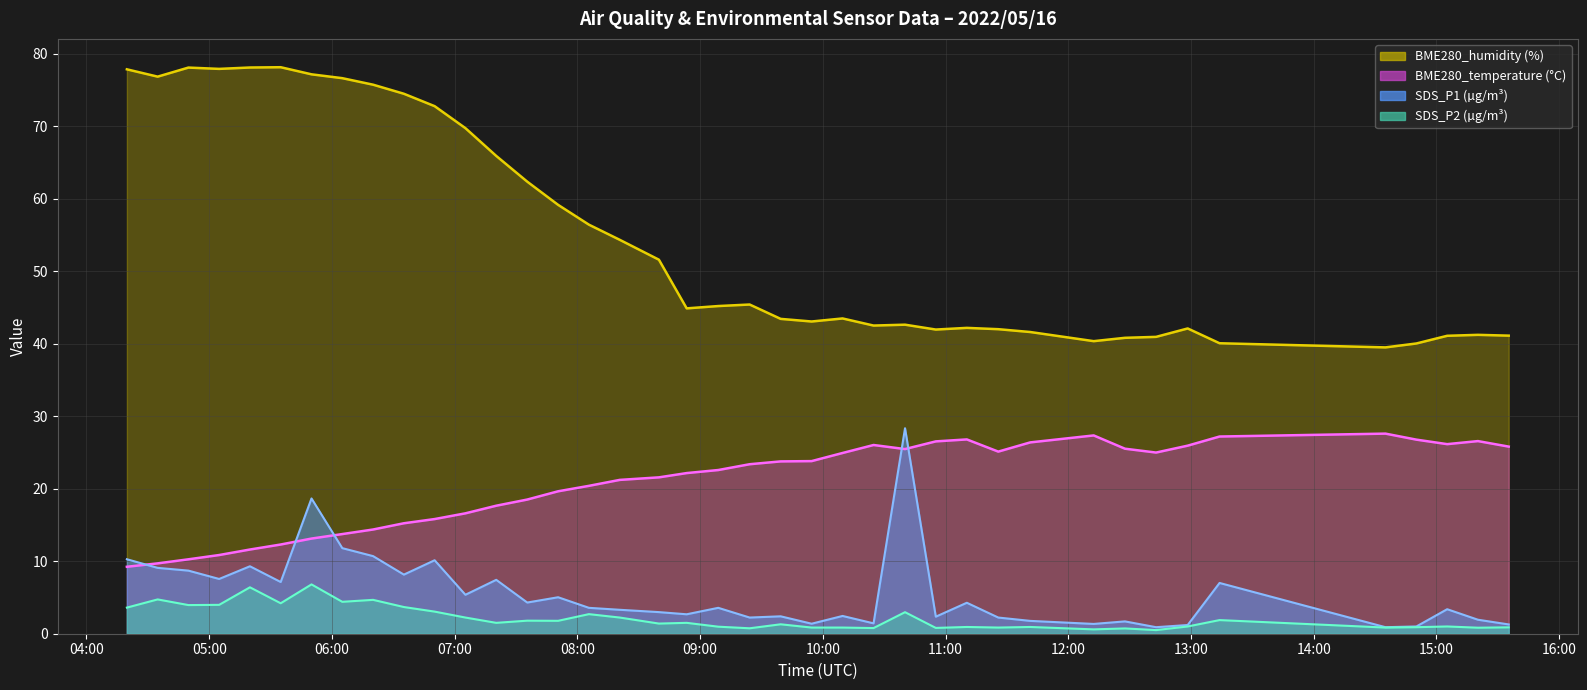

Between 2022/05/16 07:50:36 and 2022/05/16 07:20:20, which is larger?

2022/05/16 07:20:20